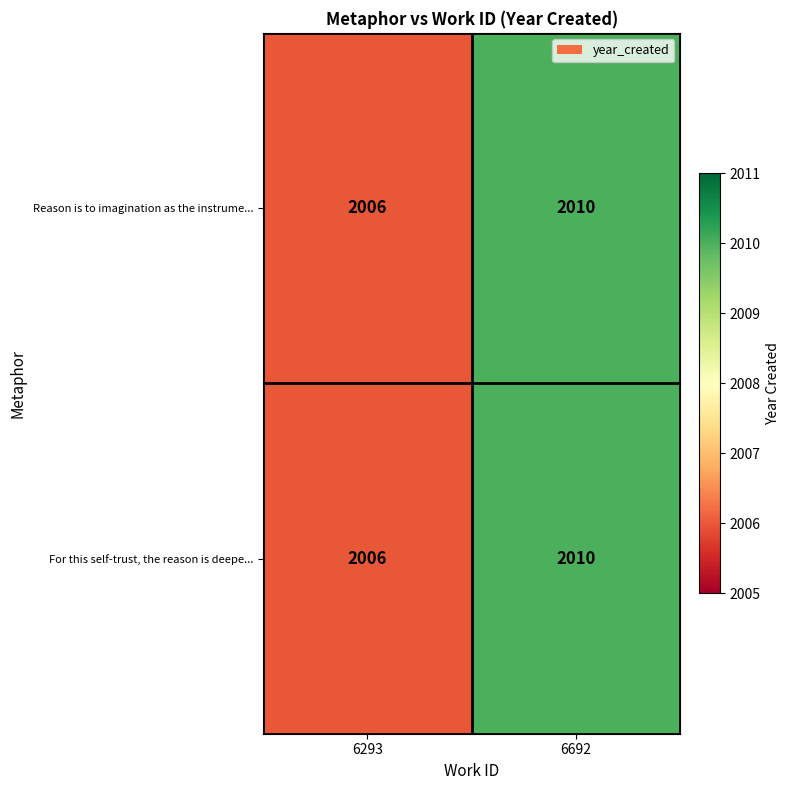

Reading left to right, list all the values displayed in this chart.

Reason is to imagination as the instrume...: 2006	2010
For this self-trust, the reason is deepe...: 2006	2010